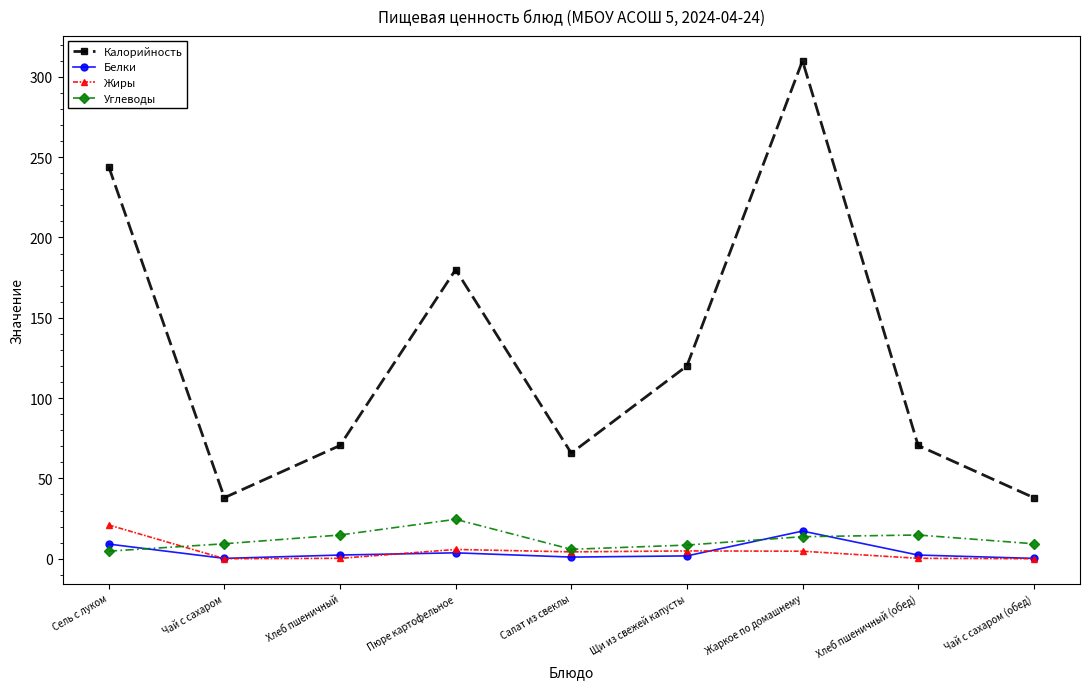

What position from the left is Пюре картофельное?

4